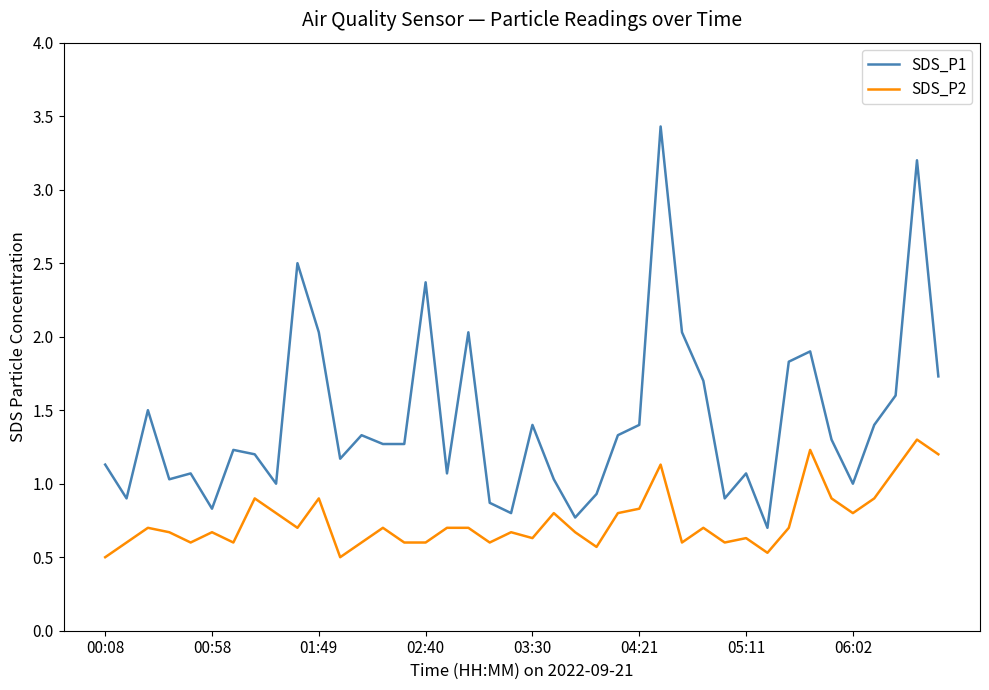

Which series has the largest total across all categories?

SDS_P1